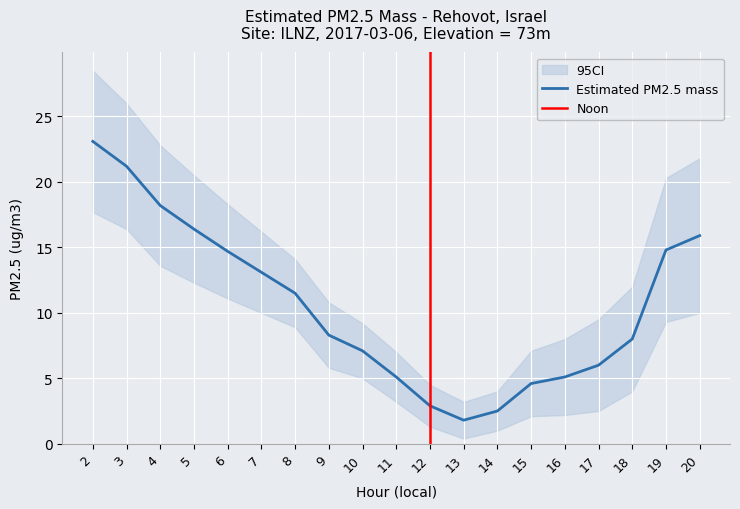

What is the minimum value for Estimated PM2.5 mass?

1.8